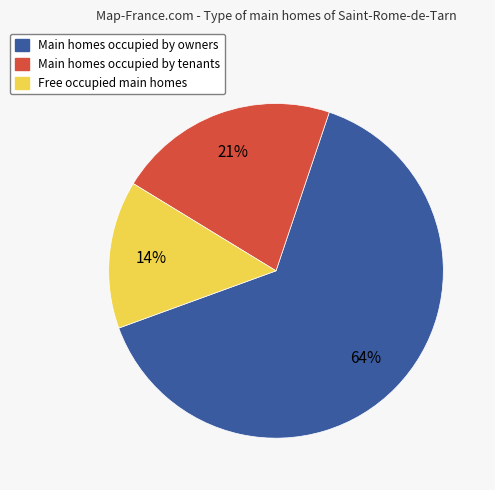

Is there a majority slice in this chart?

Yes